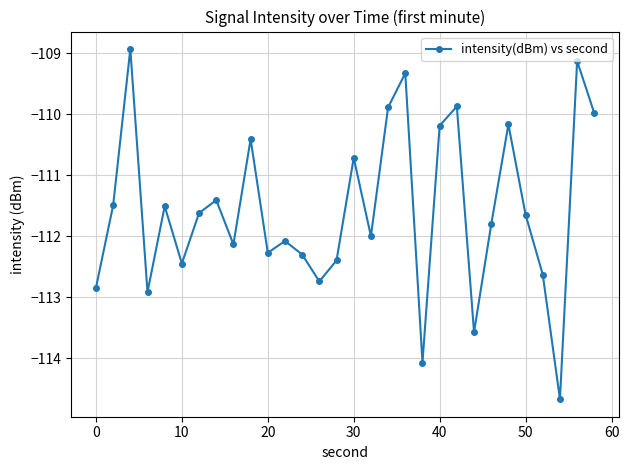

What is the smallest value displayed?

-114.7